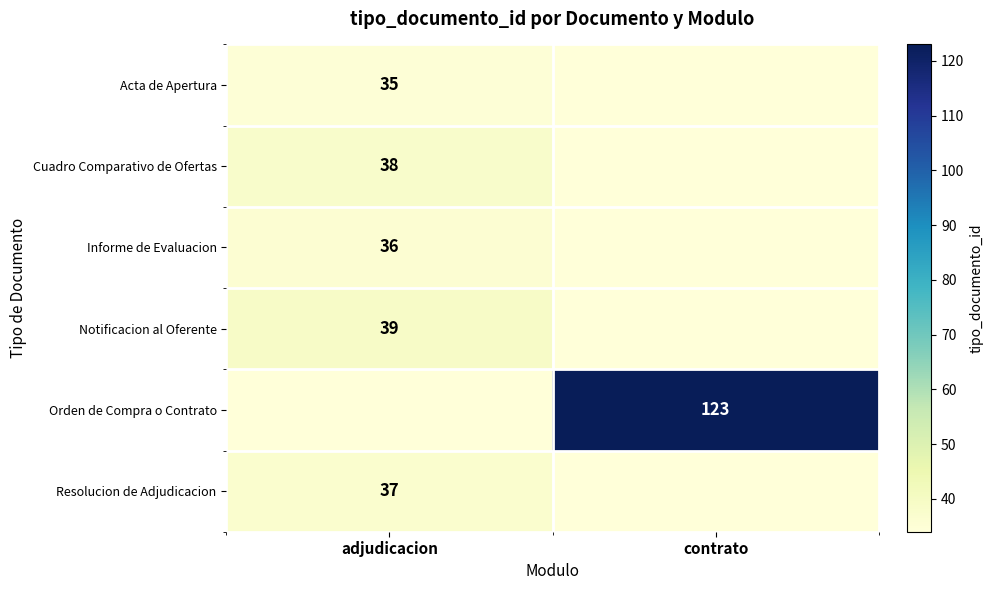

How many categories are shown in the chart?

2